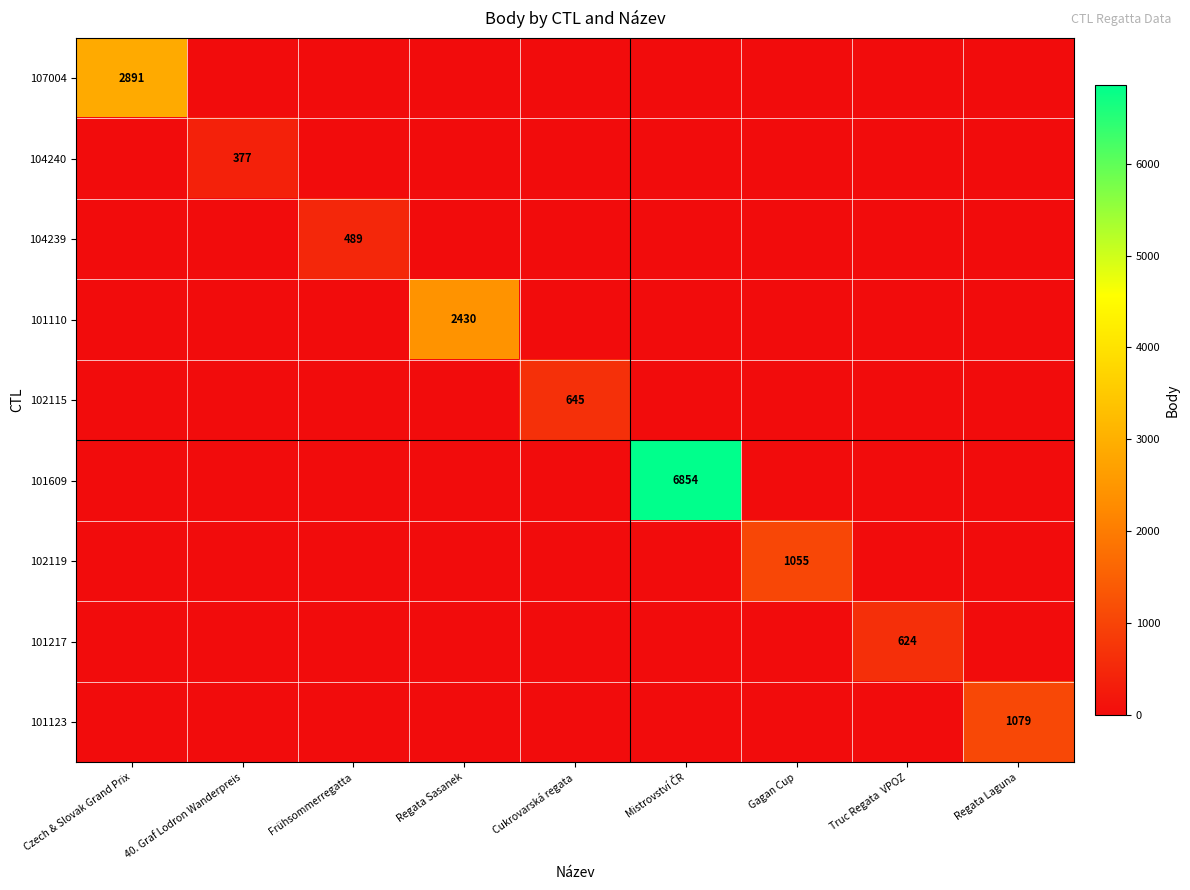

Which label corresponds to the smallest value in the chart?

40. Graf Lodron Wanderpreis